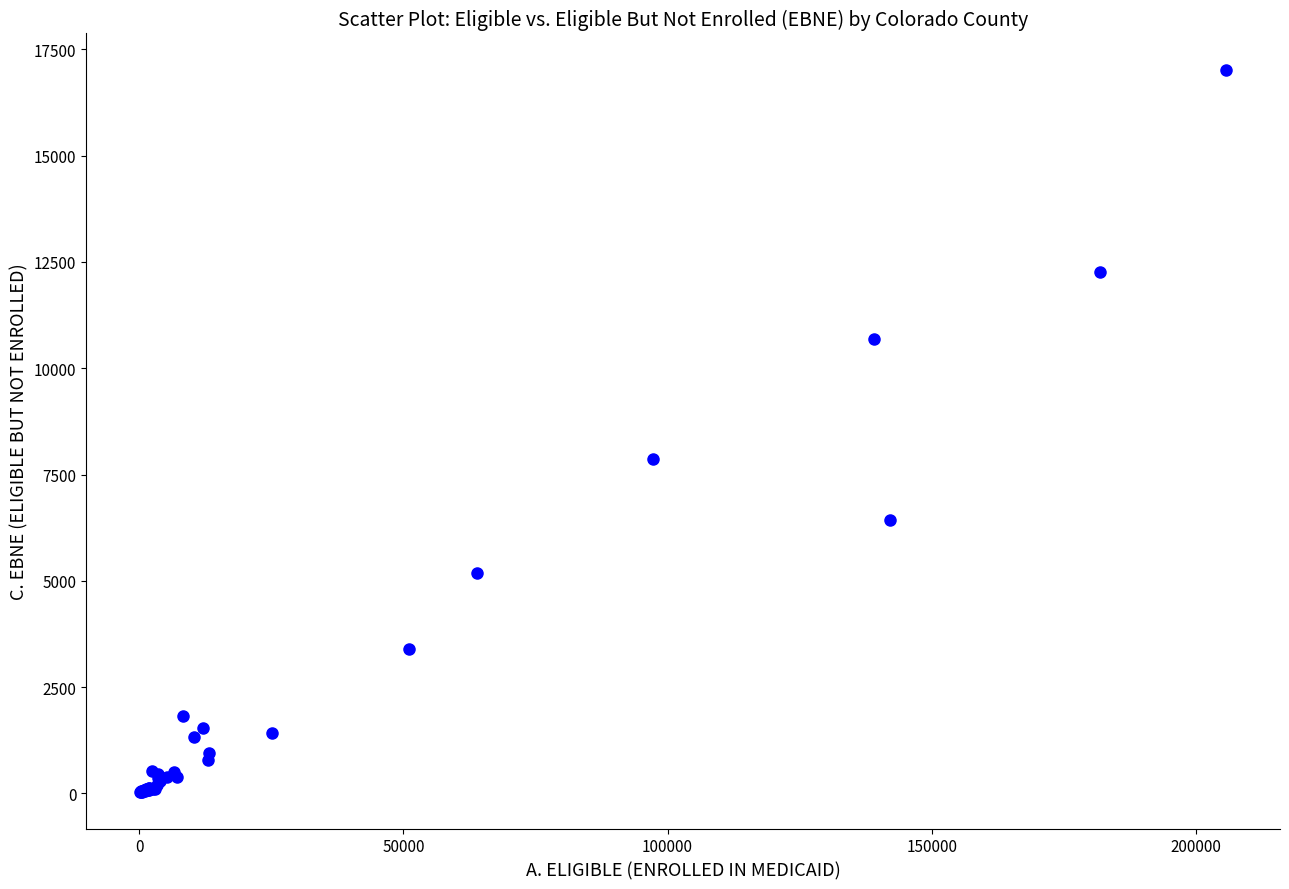

What Y value in the scatter plot is closest to 8523?

7864.2